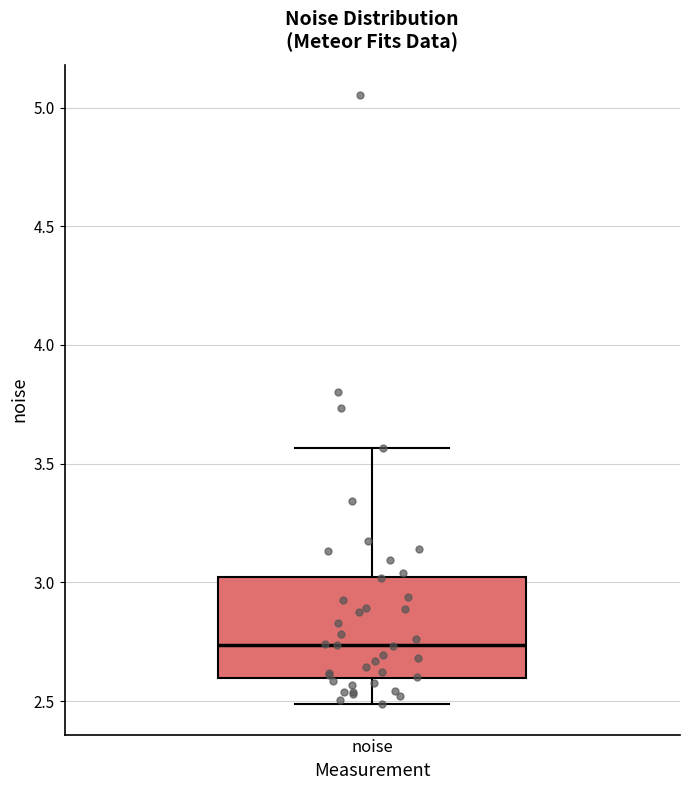

Read this box plot against the y-axis: the position of the median line, the range covered by the box, and the ends of both whiskers. The values are not printed on the chart, so give them approximately, as read against the axis.

median 2.75, box 2.60 to 3.00, whiskers 2.50 to 3.55